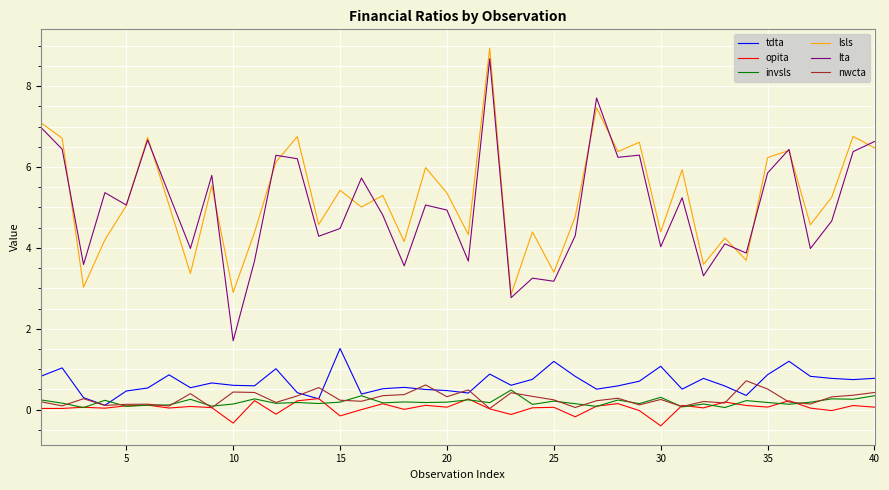

True or false: lta and tdta intersect in this chart.

False